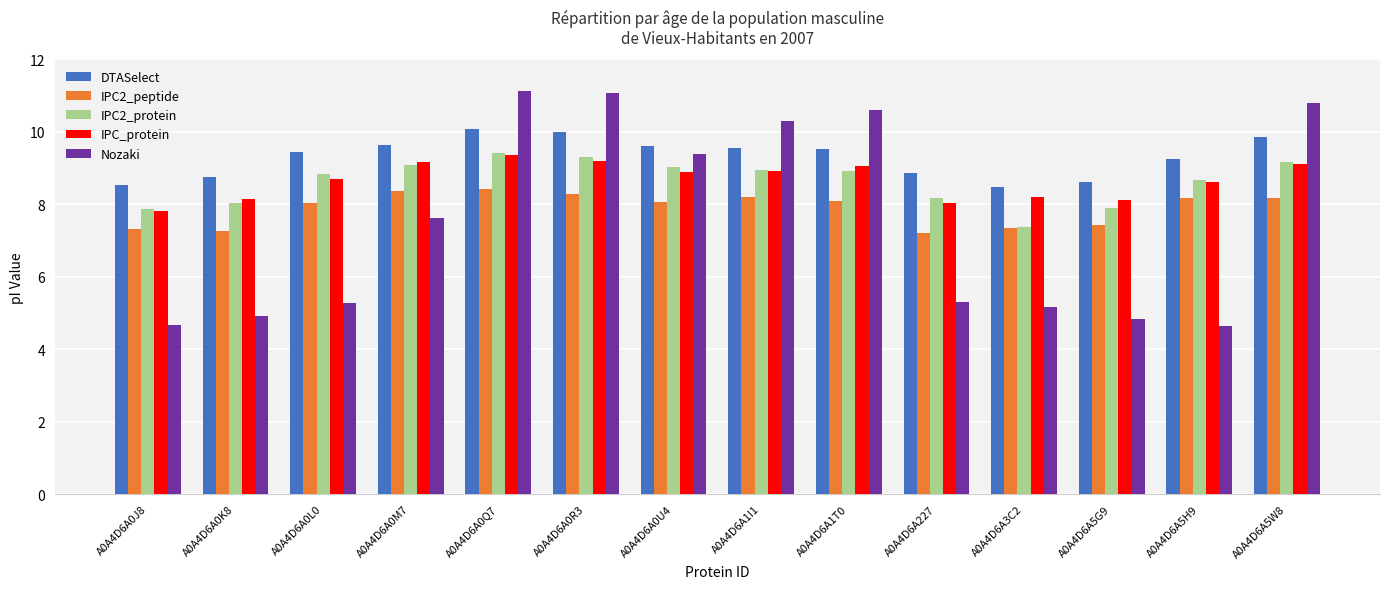

What is the maximum value for IPC2_peptide?

8.4